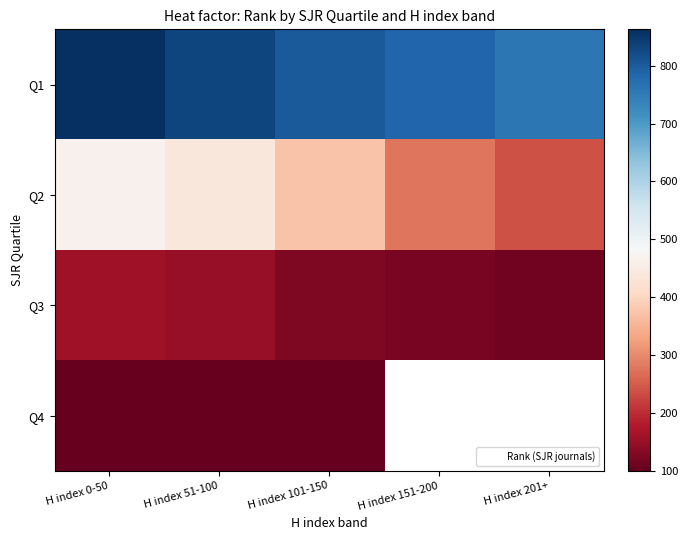

What is the smallest value displayed?

100.0